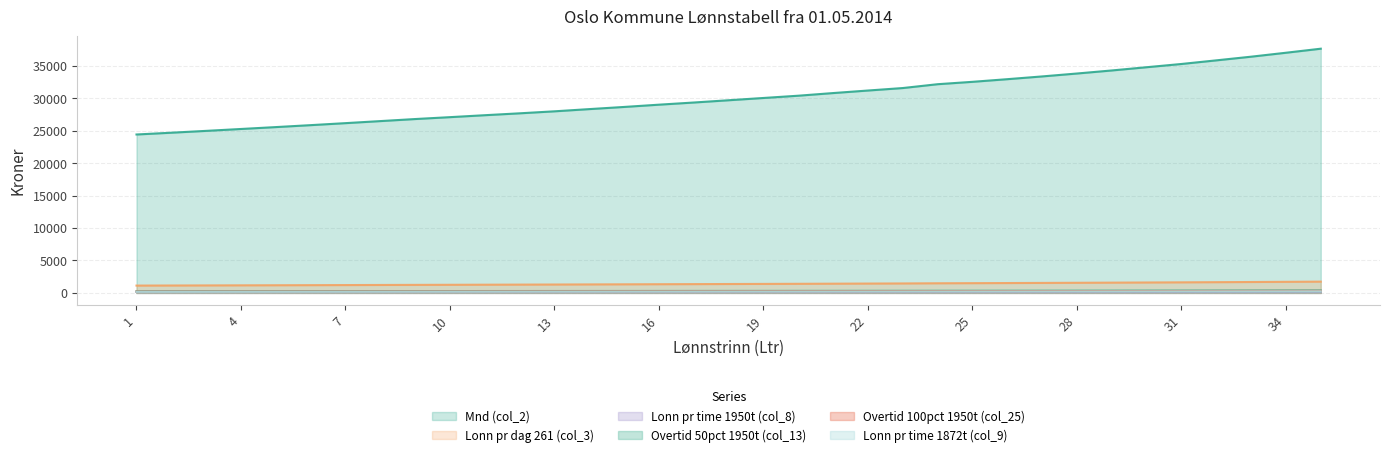

Reading right to left, what are all the values shown in this chart?

Mnd (col_2): 35=37675.0	34=37050.0	33=36441.7	32=35875.0	31=35316.7	30=34816.7	29=34316.7	28=33845.8	27=33395.8	26=32970.8	25=32562.5	24=32195.8	23=31604.2	22=31220.8	21=30829.2	20=30420.8	19=30070.8	18=29720.8	17=29370.8	16=29037.5	15=28687.5	14=28354.2	13=28012.5	12=27704.2	11=27412.5	10=27112.5	9=26820.8	8=26504.2	7=26187.5	6=25879.2	5=25579.2	4=25287.5	3=24995.8	2=24712.5	1=24437.5
Lonn pr dag 261 (col_3): 35=1732.2	34=1703.4	33=1675.5	32=1649.4	31=1623.8	30=1600.8	29=1577.8	28=1556.1	27=1535.4	26=1515.9	25=1497.1	24=1480.3	23=1453.1	22=1435.4	21=1417.4	20=1398.7	19=1382.6	18=1366.5	17=1350.4	16=1335.1	15=1319.0	14=1303.6	13=1287.9	12=1273.8	11=1260.3	10=1246.6	9=1233.1	8=1218.6	7=1204.0	6=1189.8	5=1176.1	4=1162.6	3=1149.2	2=1136.2	1=1123.6
Lonn pr time 1950t (col_8): 35=231.8	34=228.0	33=224.3	32=220.8	31=217.3	30=214.3	29=211.2	28=208.3	27=205.5	26=202.9	25=200.4	24=198.1	23=194.5	22=192.1	21=189.7	20=187.2	19=185.1	18=182.9	17=180.7	16=178.7	15=176.5	14=174.5	13=172.4	12=170.5	11=168.7	10=166.8	9=165.1	8=163.1	7=161.2	6=159.3	5=157.4	4=155.6	3=153.8	2=152.1	1=150.4
Overtid 50pct 1950t (col_13): 35=388.3	34=381.9	33=375.6	32=369.8	31=364.0	30=358.9	29=353.7	28=348.9	27=344.2	26=339.9	25=335.7	24=331.9	23=325.8	22=321.8	21=317.8	20=313.6	19=310.0	18=306.4	17=302.8	16=299.3	15=295.7	14=292.3	13=288.8	12=285.6	11=282.6	10=279.5	9=276.5	8=273.2	7=270.0	6=266.8	5=263.7	4=260.7	3=257.7	2=254.8	1=251.9
Overtid 100pct 1950t (col_25): 35=309.3	34=304.1	33=299.1	32=294.5	31=289.9	30=285.8	29=281.7	28=277.8	27=274.1	26=270.7	25=267.3	24=264.3	23=259.4	22=256.3	21=253.1	20=249.7	19=246.9	18=244.0	17=241.1	16=238.4	15=235.5	14=232.8	13=230.0	12=227.4	11=225.0	10=222.6	9=220.2	8=217.6	7=215.0	6=212.5	5=210.0	4=207.6	3=205.2	2=202.9	1=200.6
Lonn pr time 1872t (col_9): 35=241.5	34=237.5	33=233.6	32=230.0	31=226.4	30=223.2	29=220.0	28=217.0	27=214.1	26=211.4	25=208.7	24=206.4	23=202.6	22=200.1	21=197.6	20=195.0	19=192.8	18=190.5	17=188.3	16=186.1	15=183.9	14=181.8	13=179.6	12=177.6	11=175.7	10=173.8	9=171.9	8=169.9	7=167.9	6=165.9	5=164.0	4=162.1	3=160.2	2=158.4	1=156.7